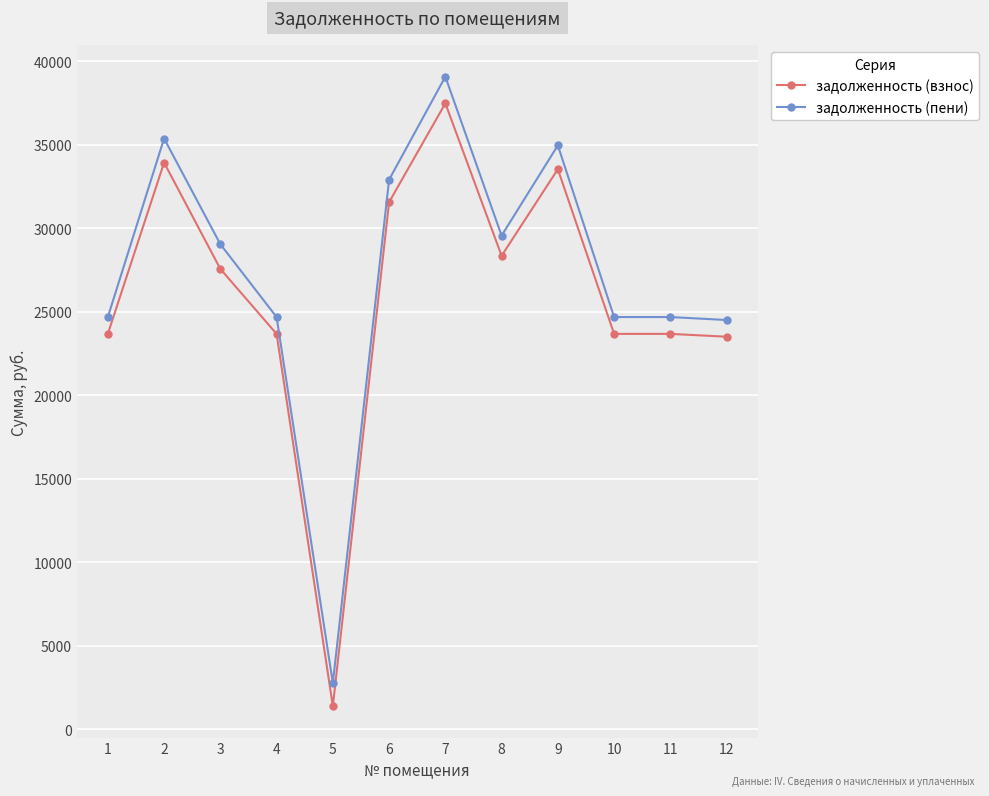

Rank the series at 10 from lowest to highest value.

задолженность (взнос), задолженность (пени)